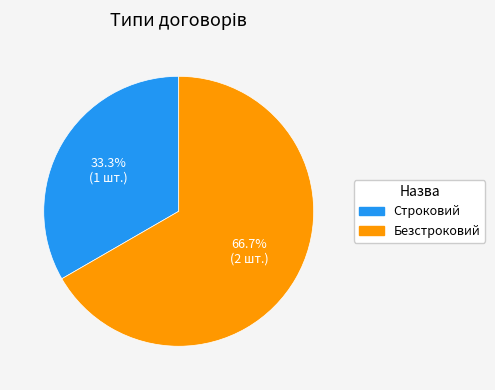

Which category has the biggest portion of the pie?

Безстроковий